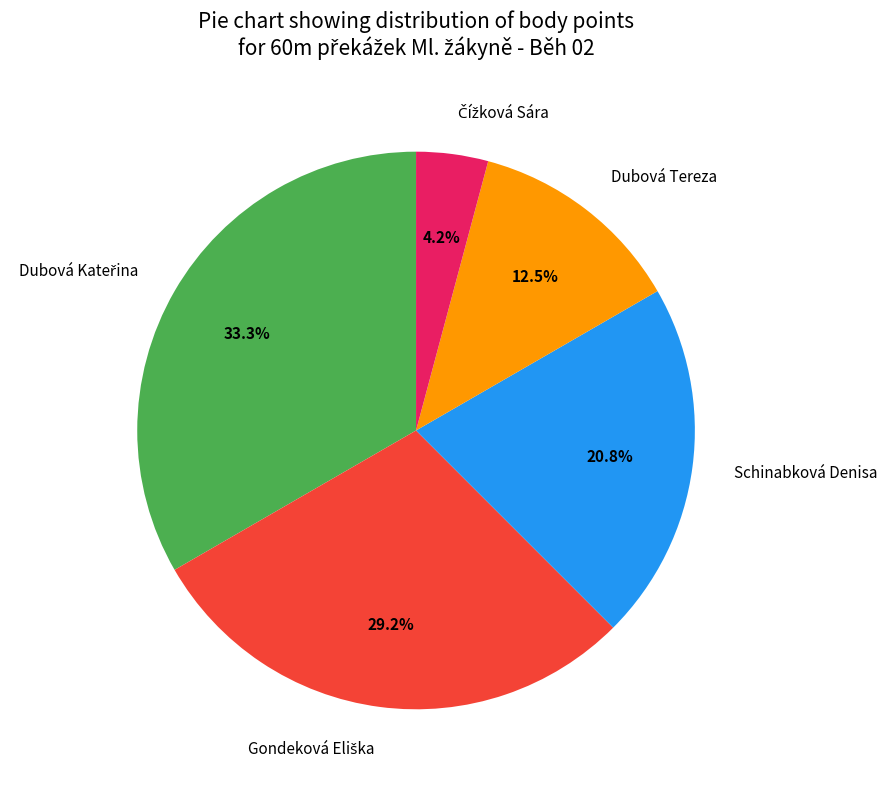

Between Dubová Tereza and Schinabková Denisa, which is larger?

Schinabková Denisa